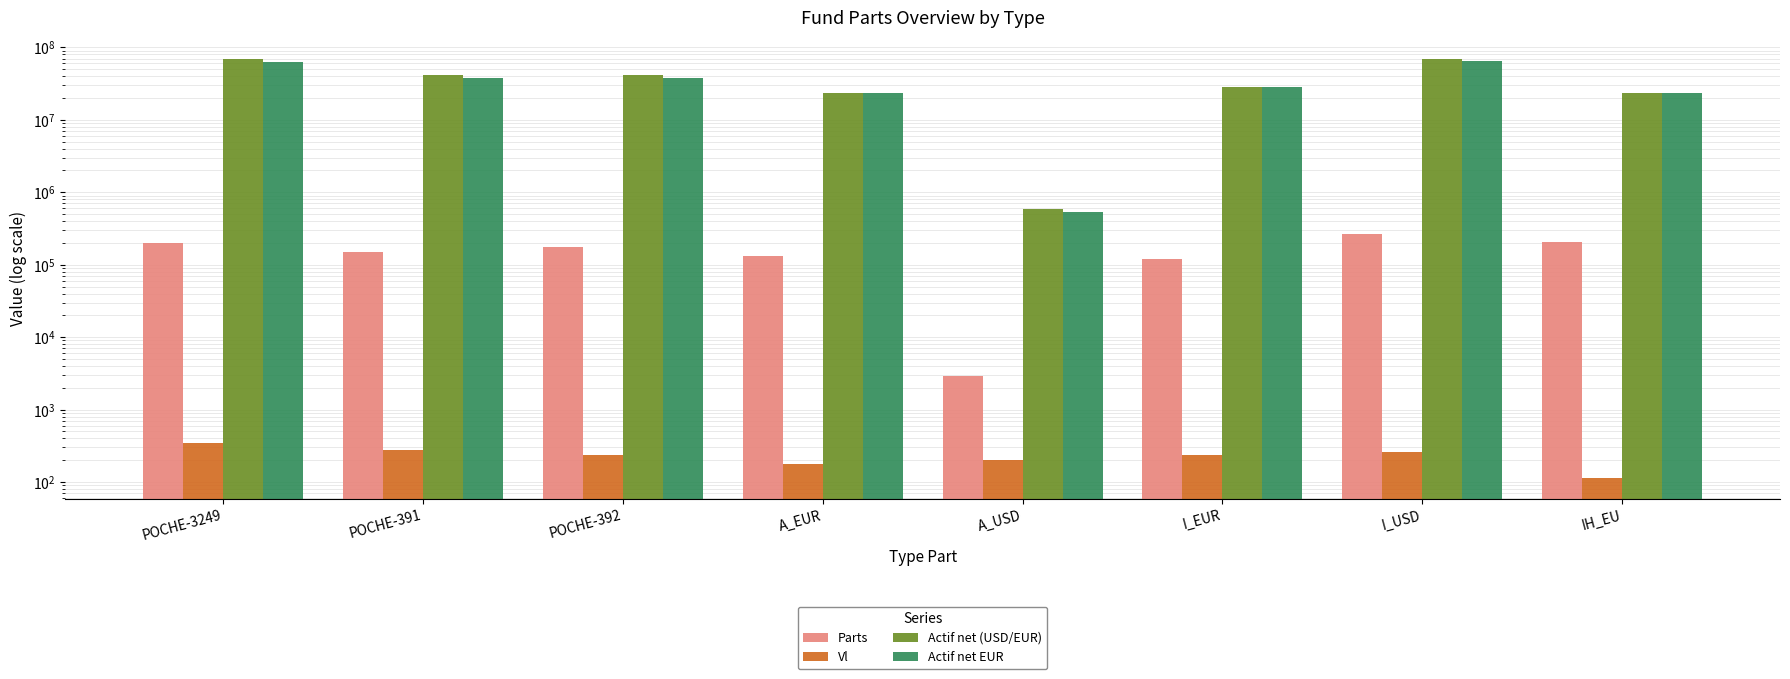

How many categories are shown in the chart?

8